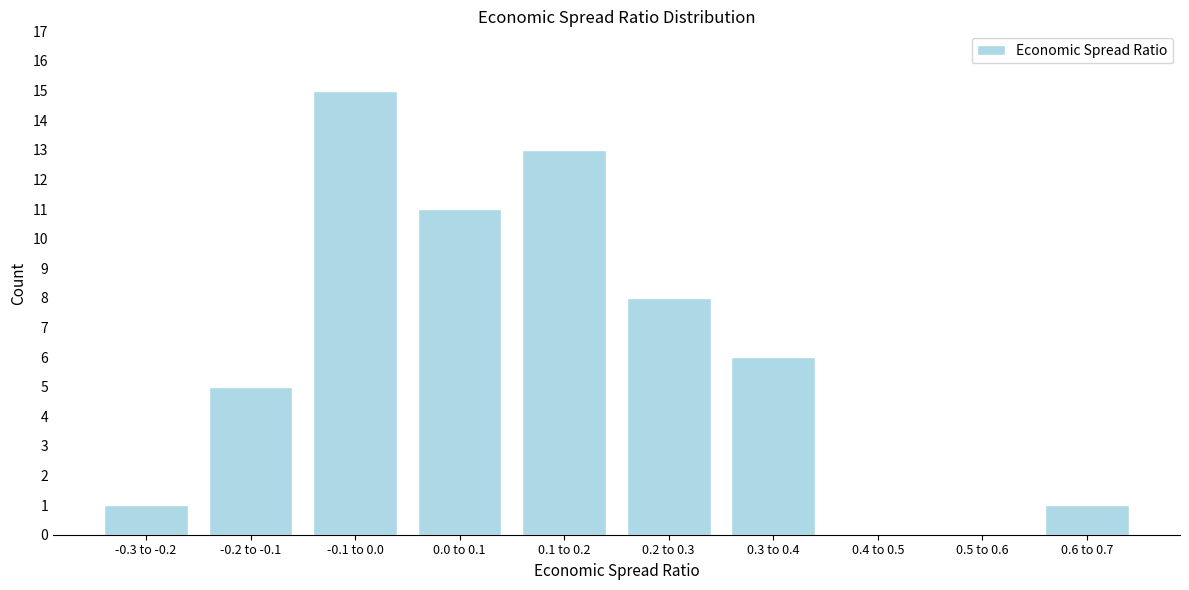

Reading right to left, what are all the values shown in this chart?

0.6 to 0.7=1	0.5 to 0.6=0	0.4 to 0.5=0	0.3 to 0.4=6	0.2 to 0.3=8	0.1 to 0.2=13	0.0 to 0.1=11	-0.1 to 0.0=15	-0.2 to -0.1=5	-0.3 to -0.2=1